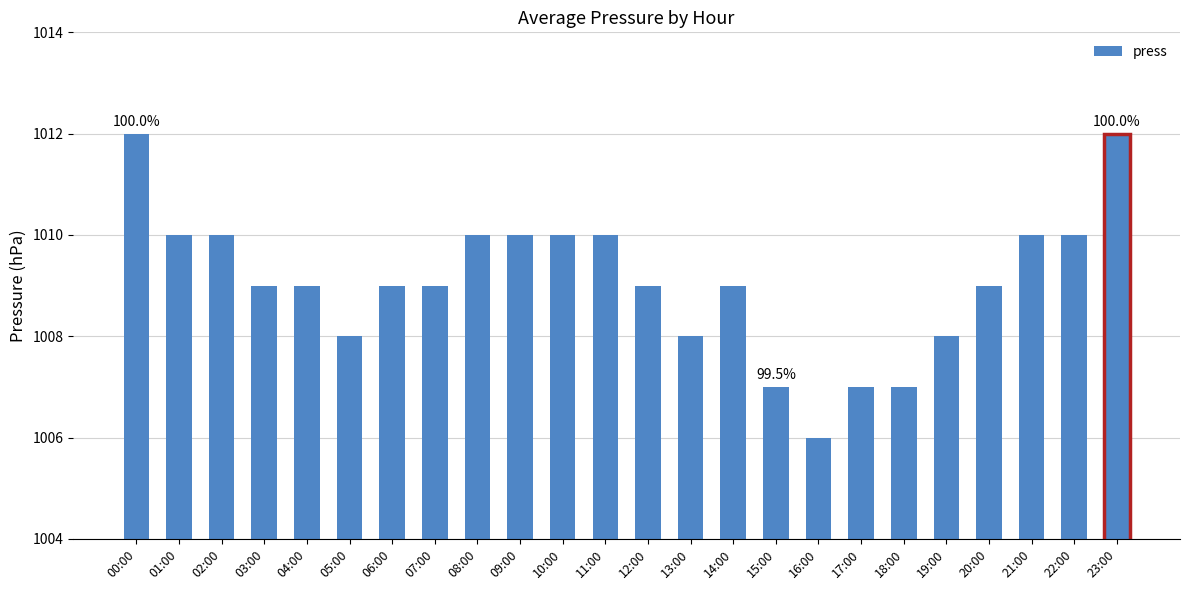

What is the smallest value displayed?

1006